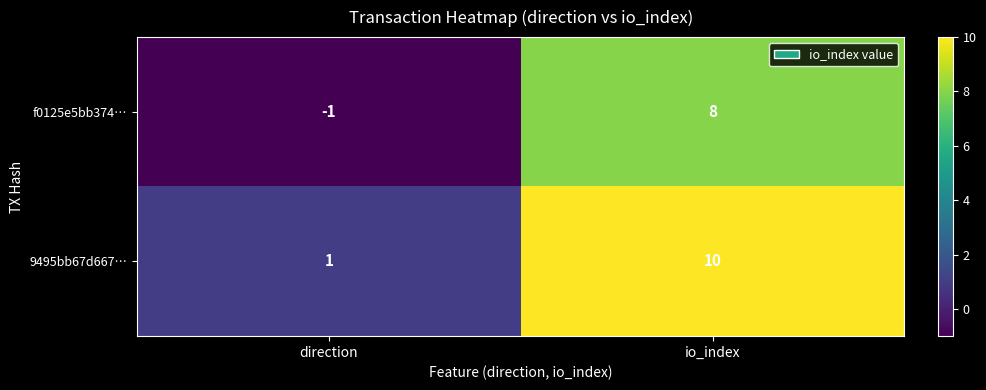

Which series has the largest total across all categories?

9495bb67d667…